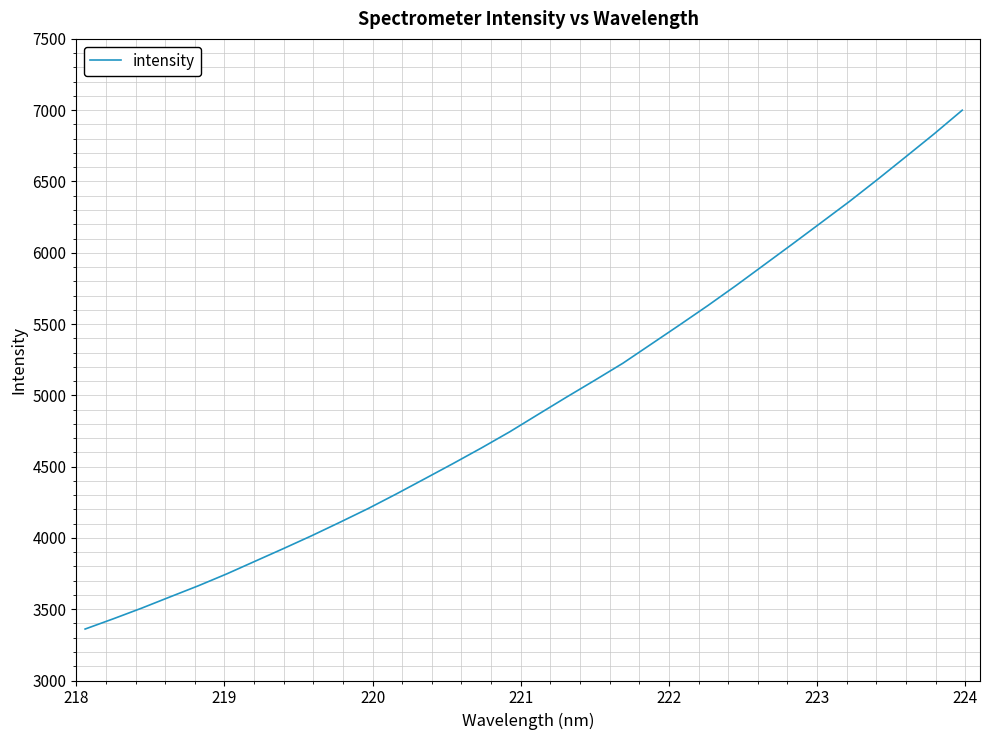

What is the greatest value displayed?

6999.9